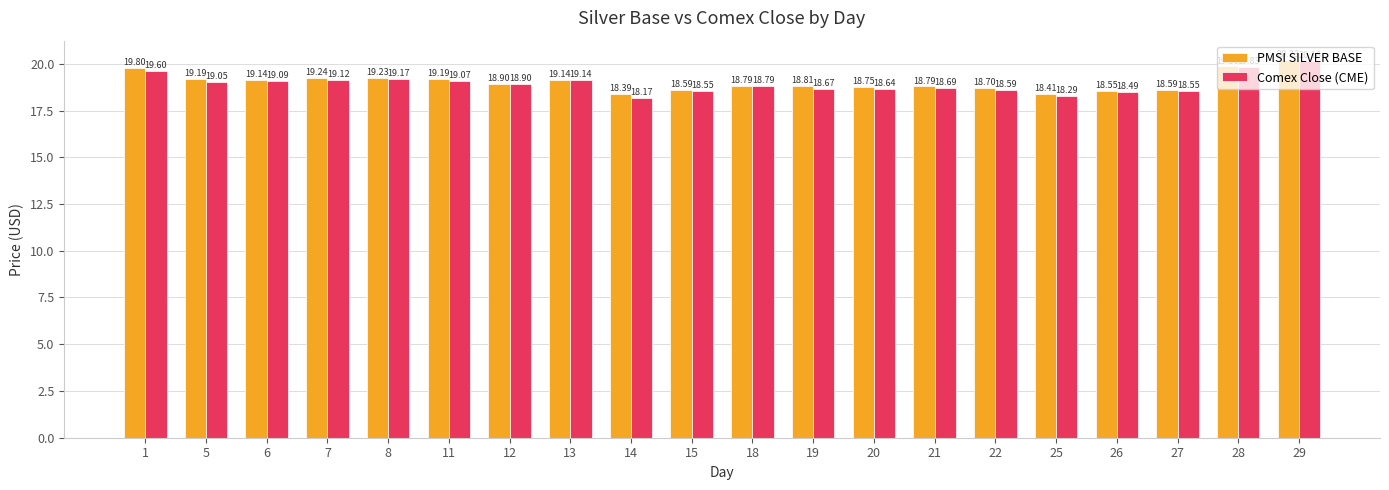

At 21, list the series in order from largest to smallest.

PMSI SILVER BASE, Comex Close (CME)